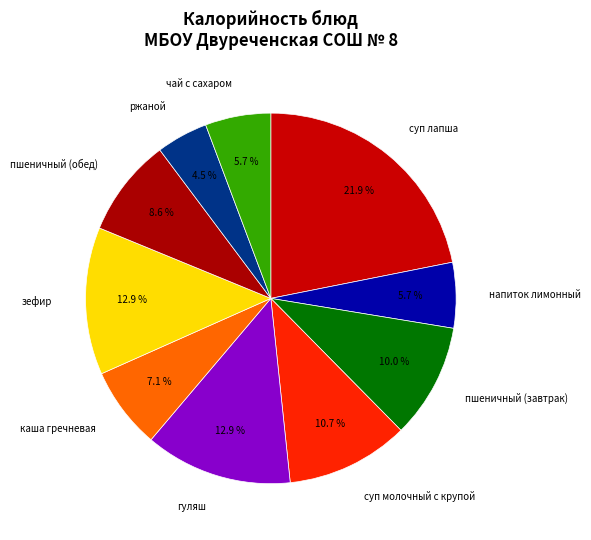

Does ржаной represent more than half of the total?

No